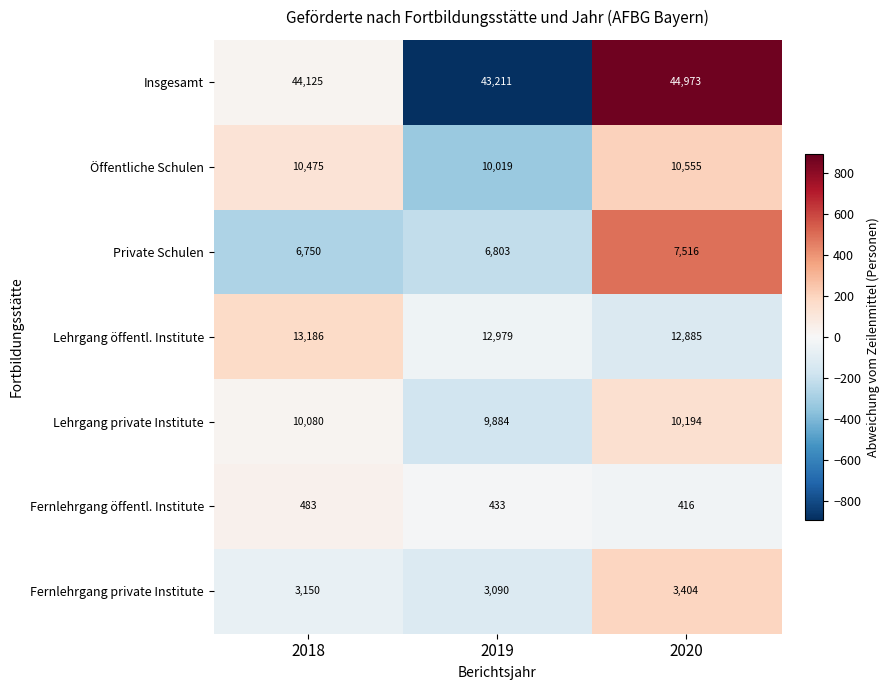

Which series has the widest spread of values?

Insgesamt